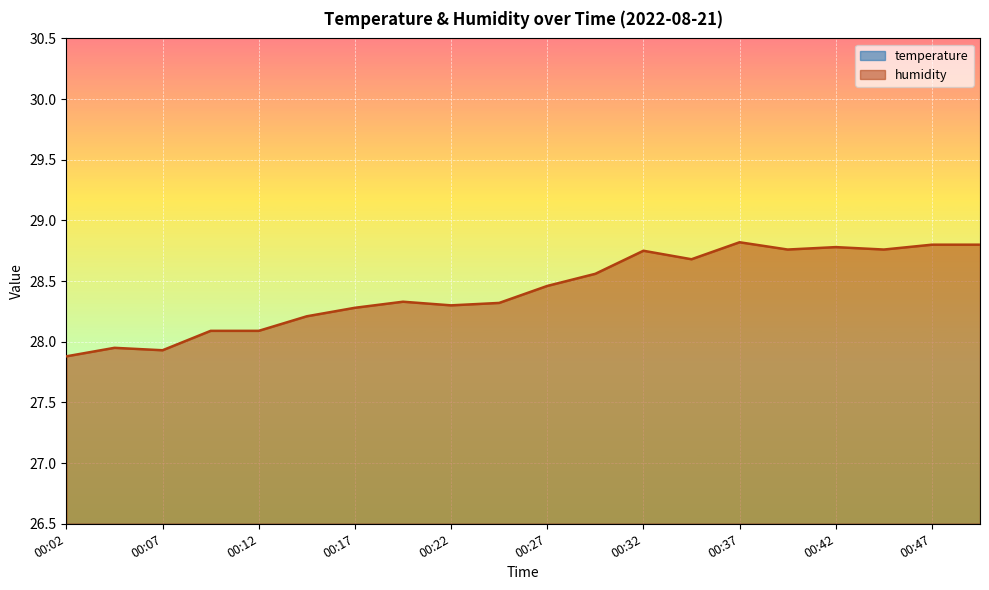

The value of humidity at 00:27 is 28.5. True or false?

True